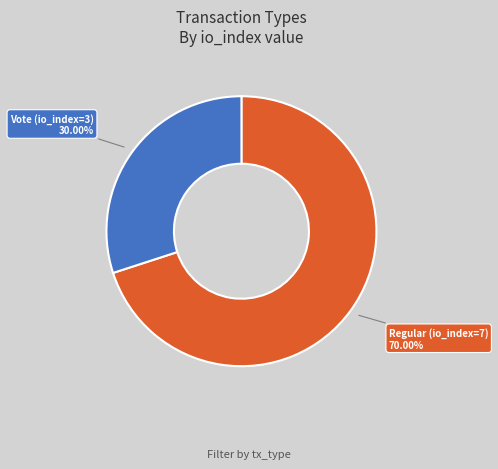

Is there any slice that represents more than half of the pie?

Yes